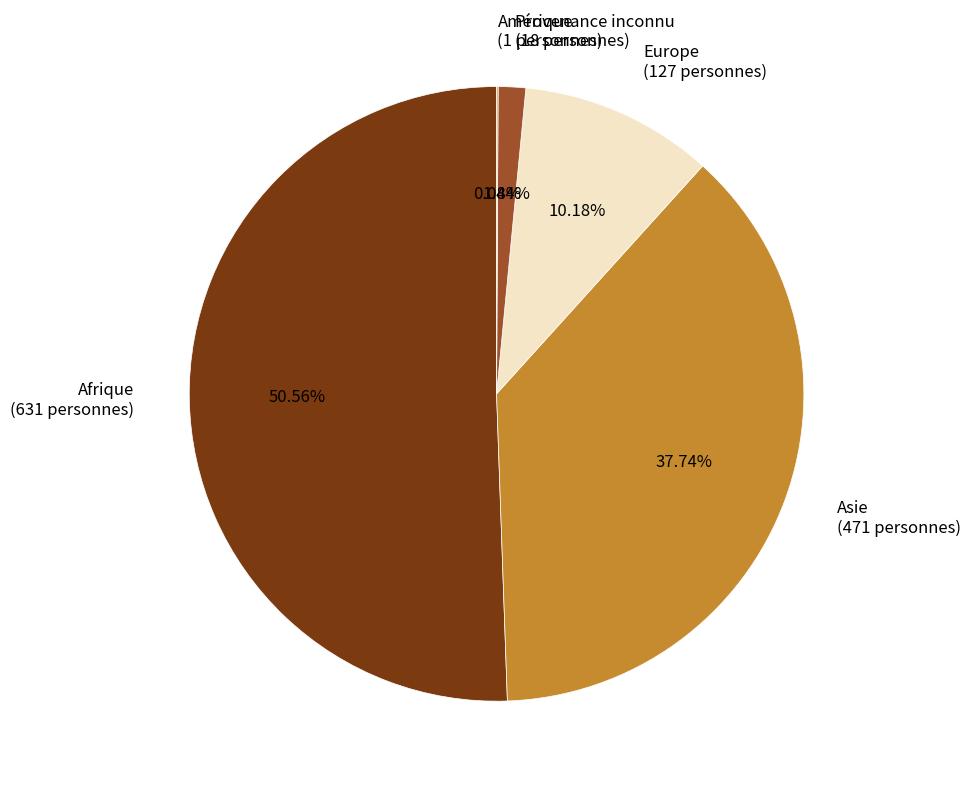

The Provenance inconnu slice represents 13% of the pie. True or false?

False